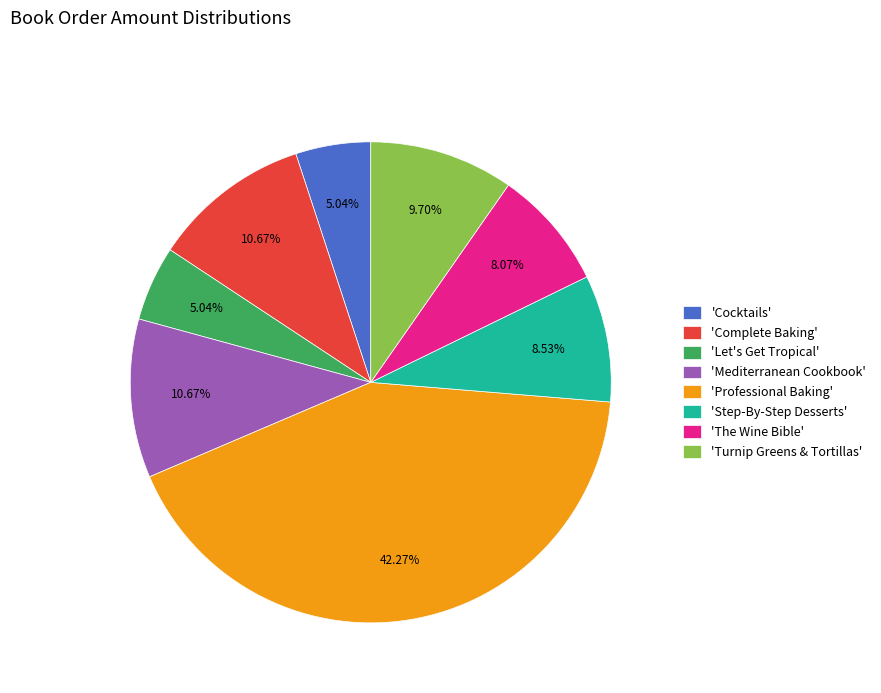

Between 'Mediterranean Cookbook' and 'Let's Get Tropical', which is larger?

'Mediterranean Cookbook'